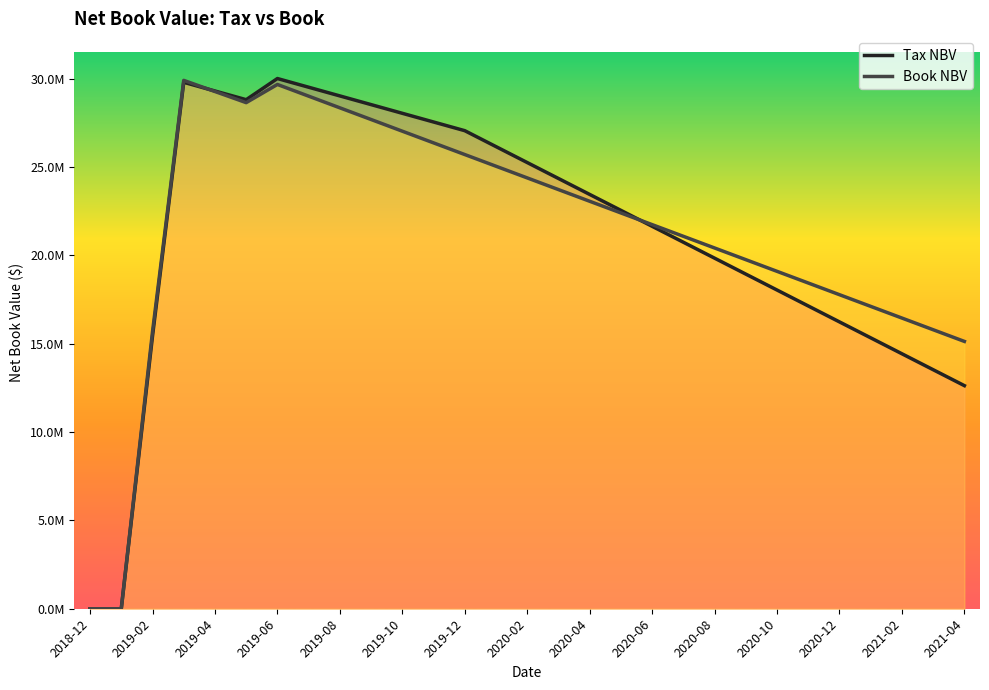

Which series changed the most between 2019-10 and 2021-04?

Tax NBV